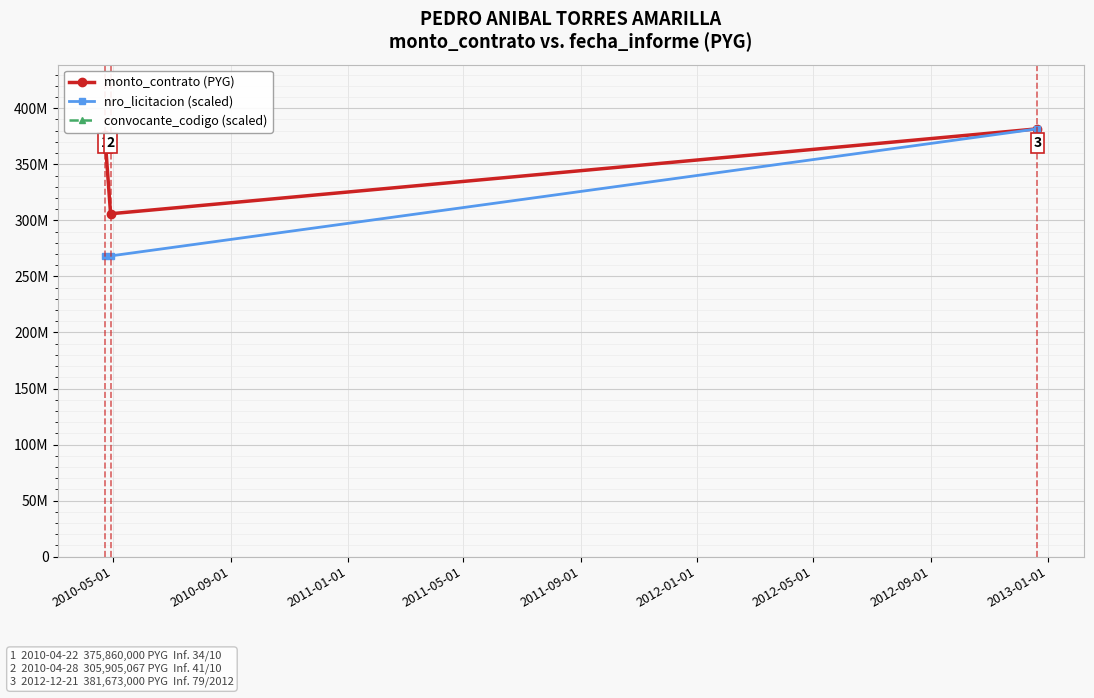

Is it true that convocante_codigo (scaled) equals 94246290786.1 at 2010-05-01?

True